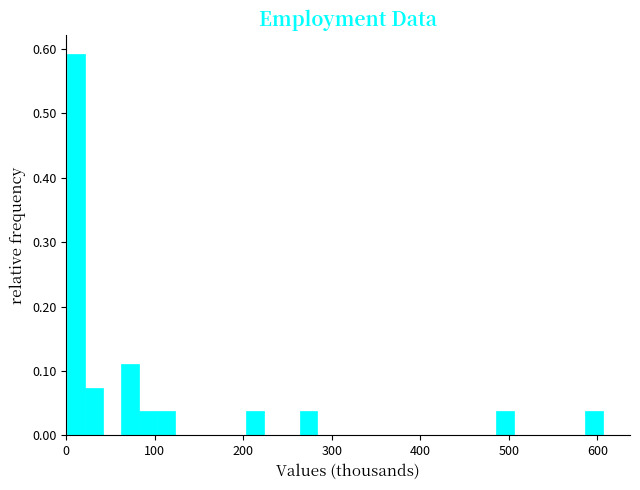

Read against the x-axis, roughly where is the centre of the tallest bar?

10